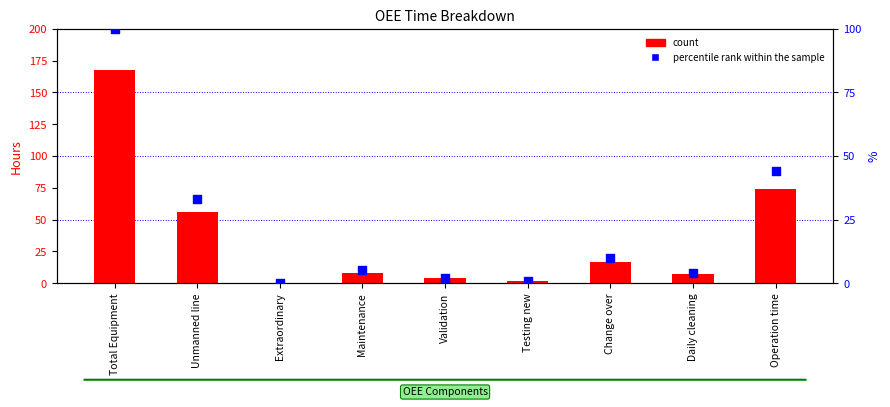

Is the value of percentile rank within the sample at Testing new greater than the value of count at Maintenance?

No